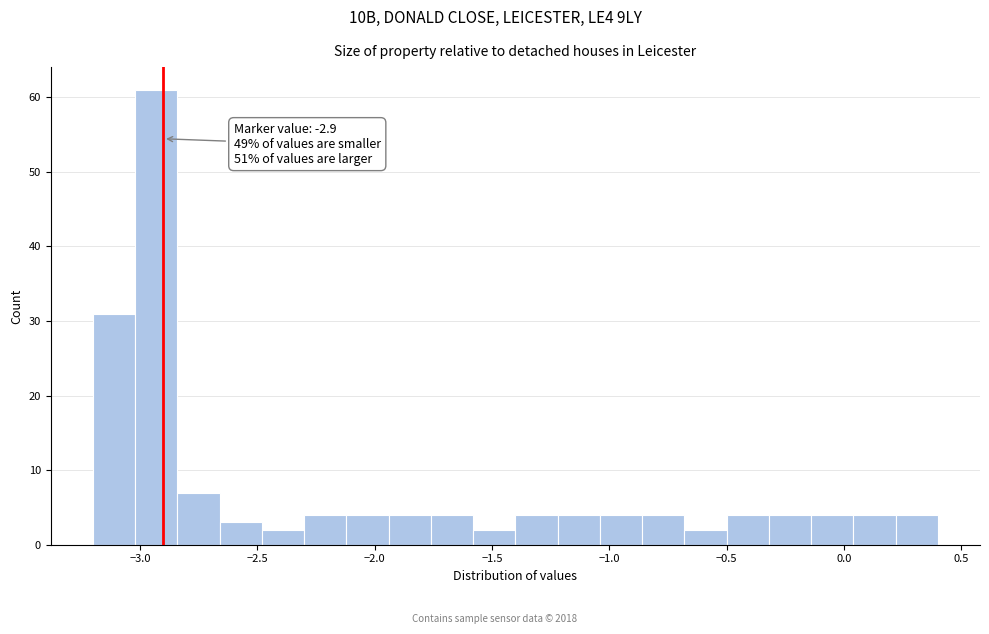

Read against the x-axis, roughly where is the centre of the tallest bar?

-2.95